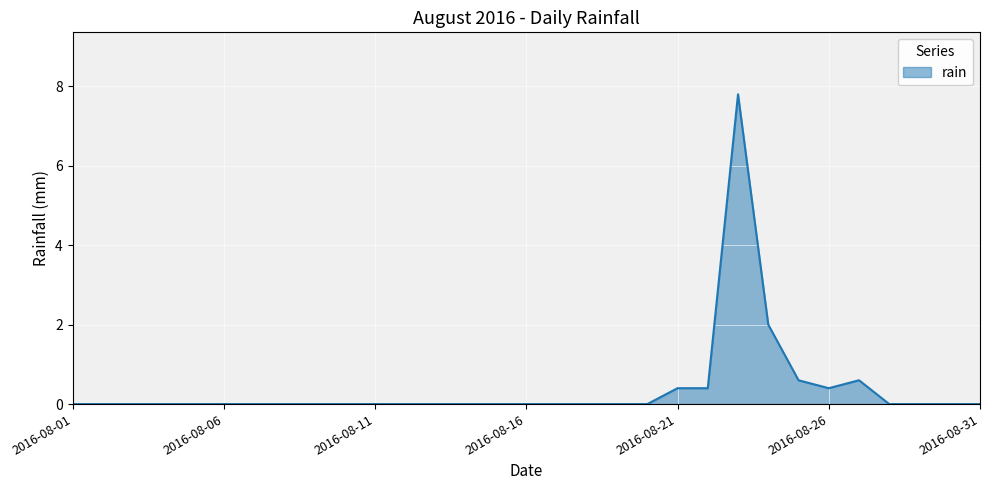

What is the difference between the maximum and minimum values?

7.8